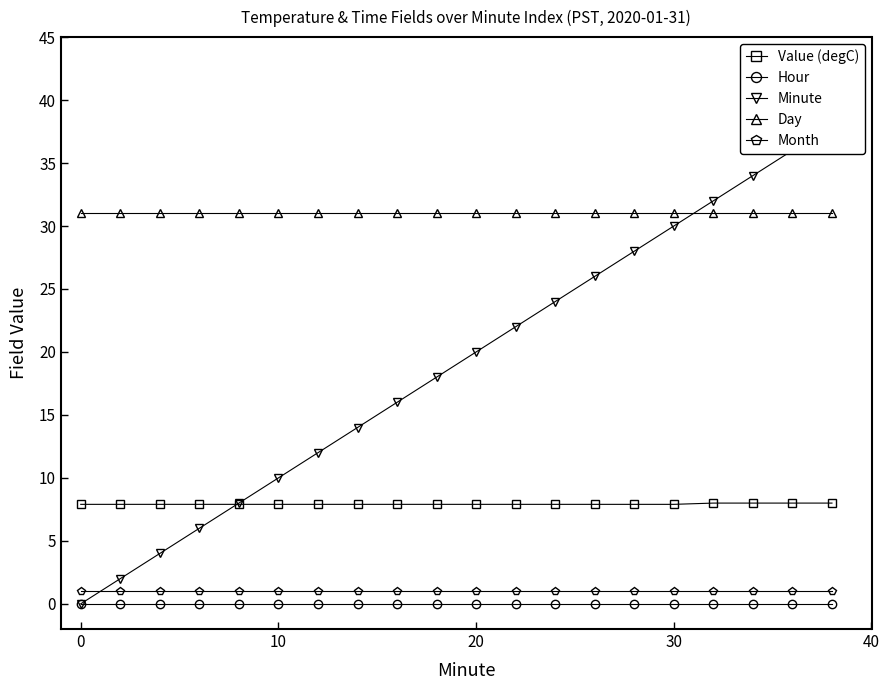

What is the lowest value of the Day series?

31.0